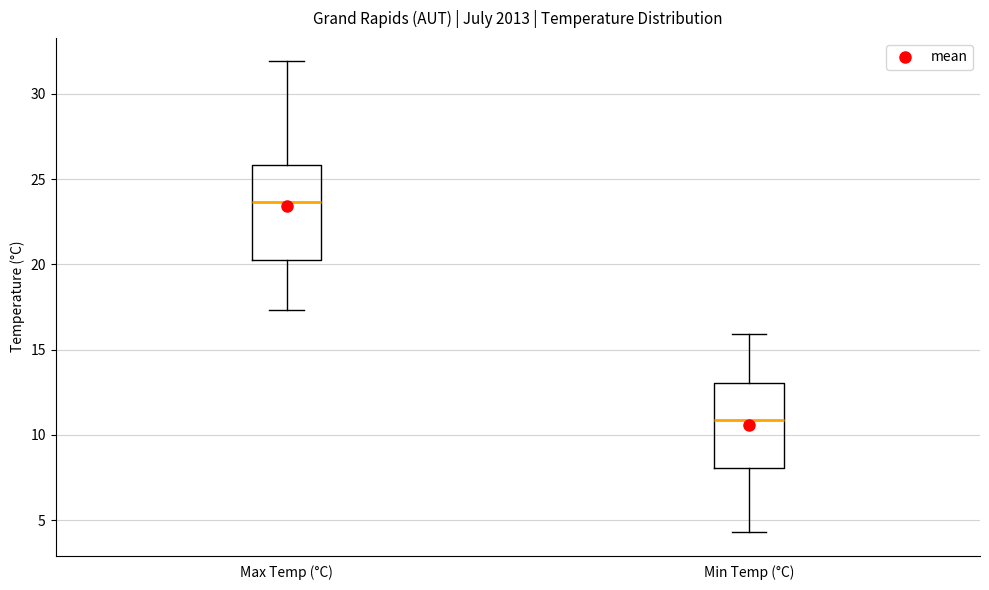

Where is the lower edge of the box for Max Temp (°C) on the y-axis? The values are not printed on the chart, so give them approximately, as read against the axis.

20.0